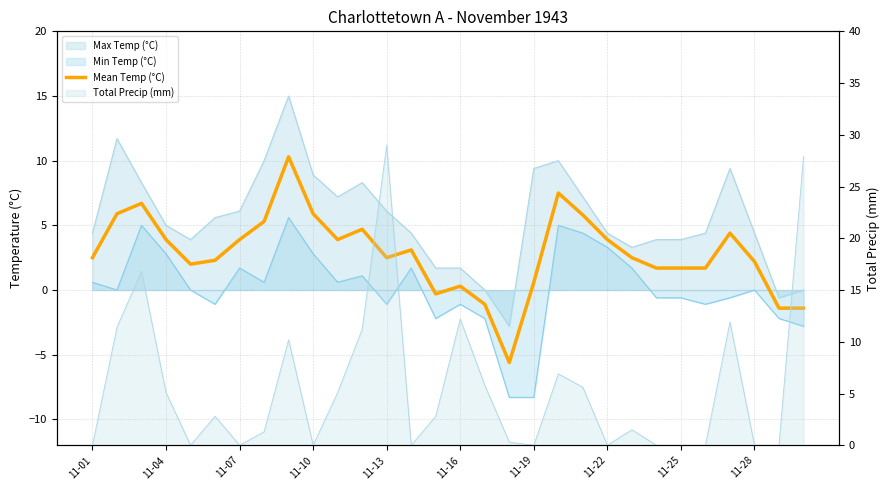

How many values exceed 2?

19